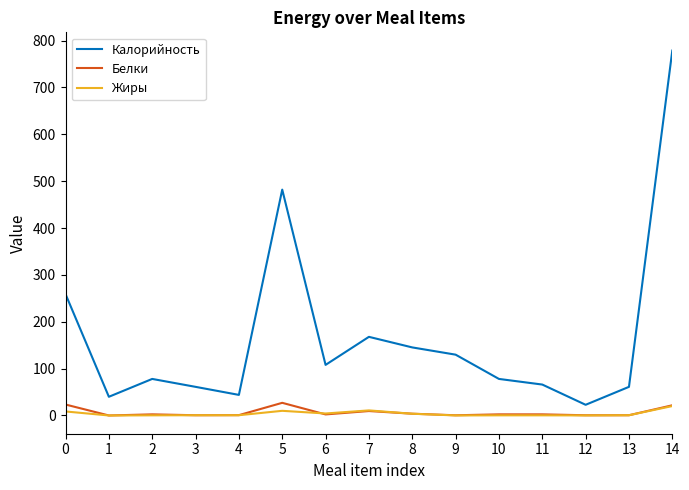

Which series changed the most between 3 and 5?

Калорийность